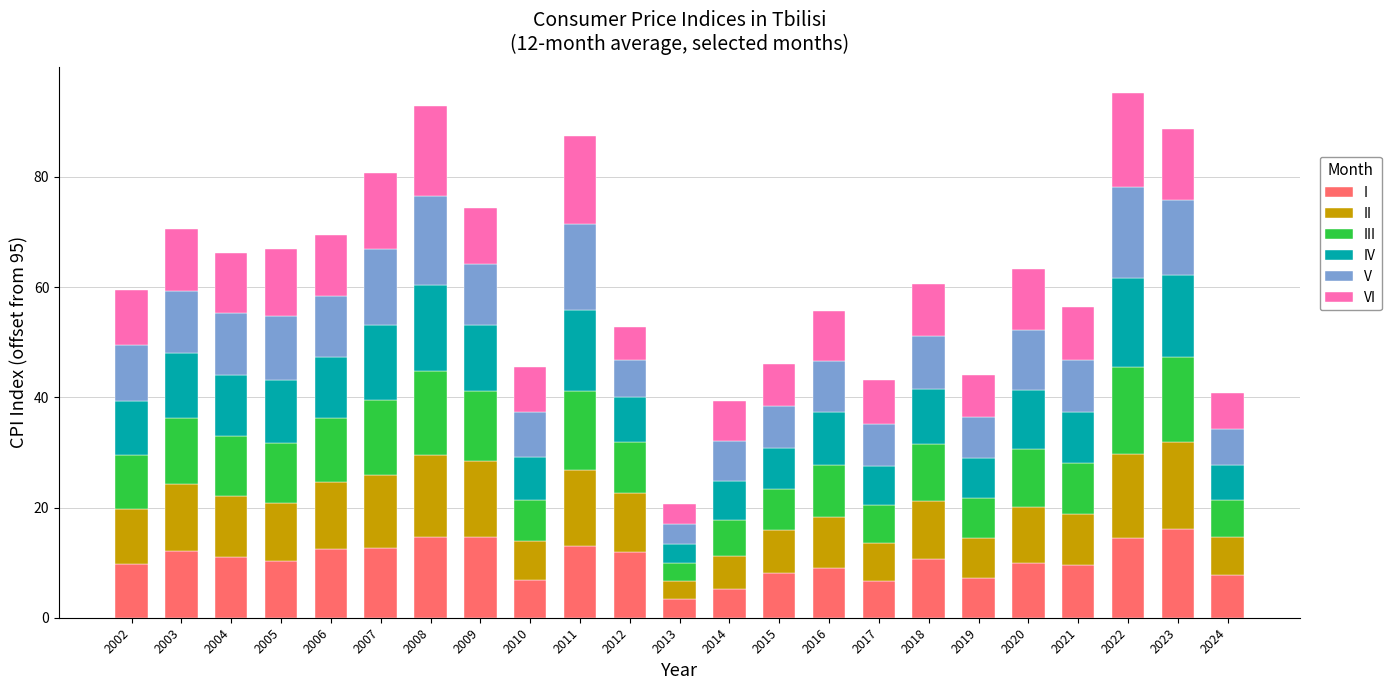

The I series shows 14.5 at 2022. True or false?

True